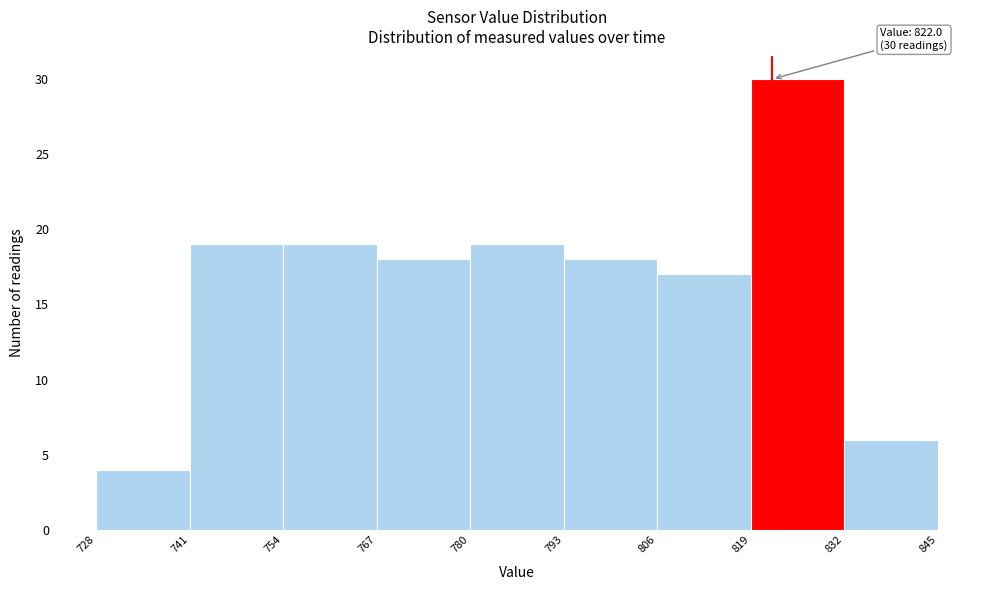

Which range on the x-axis has the tallest bar?

819 to 832